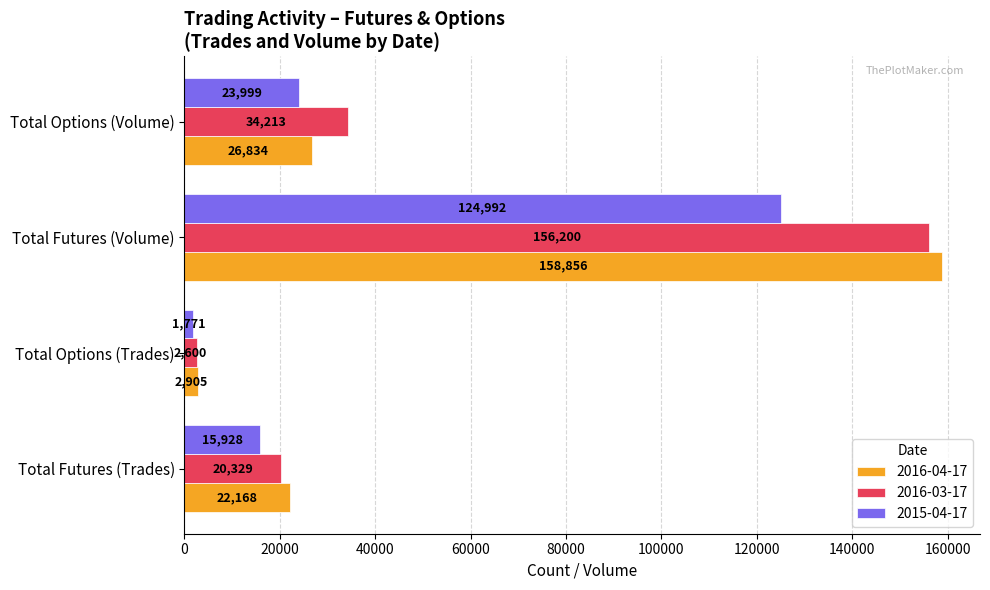

How many data points in 2015-04-17 are less than 23999?

2